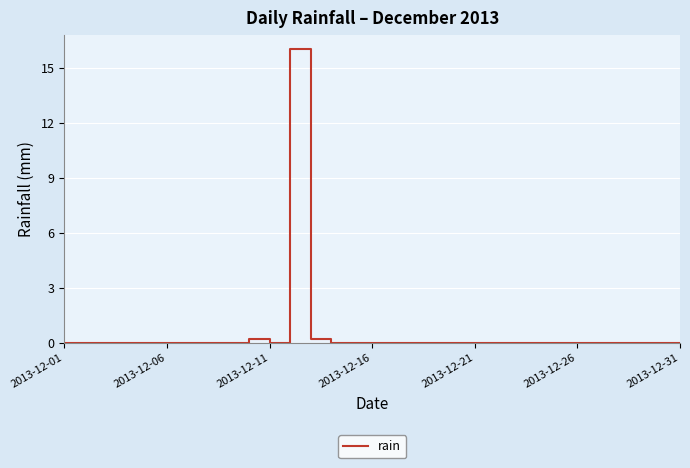

What is the average value?

0.5